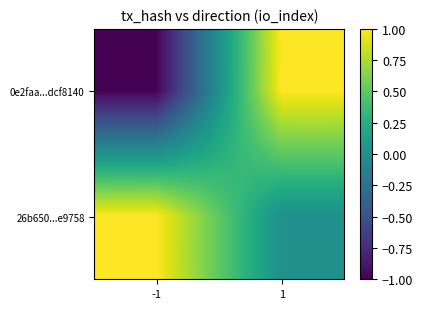

Reading left to right, list all the values displayed in this chart.

0e2faa...dcf8140: -1=-1	1=1
26b650...e9758: -1=1	1=0